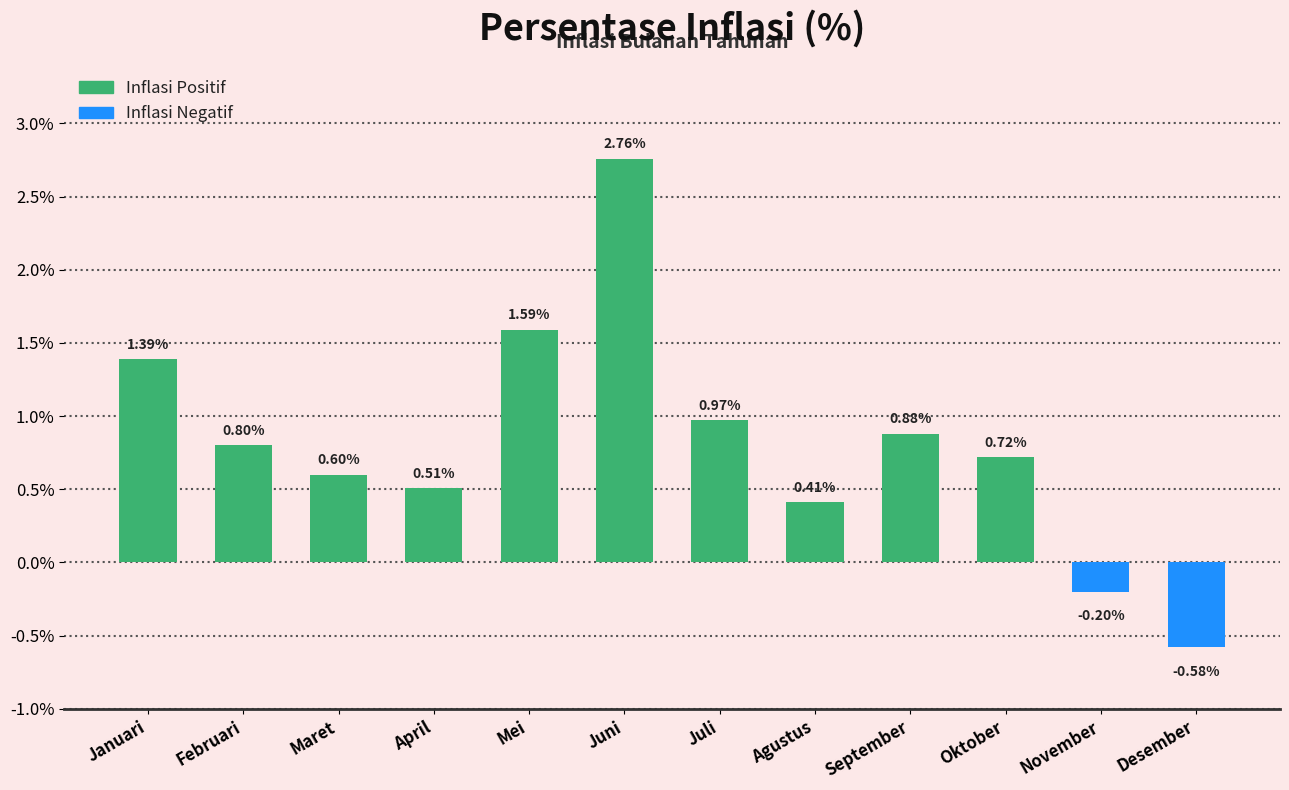

What is the label of the 10th bar from the left?

Oktober